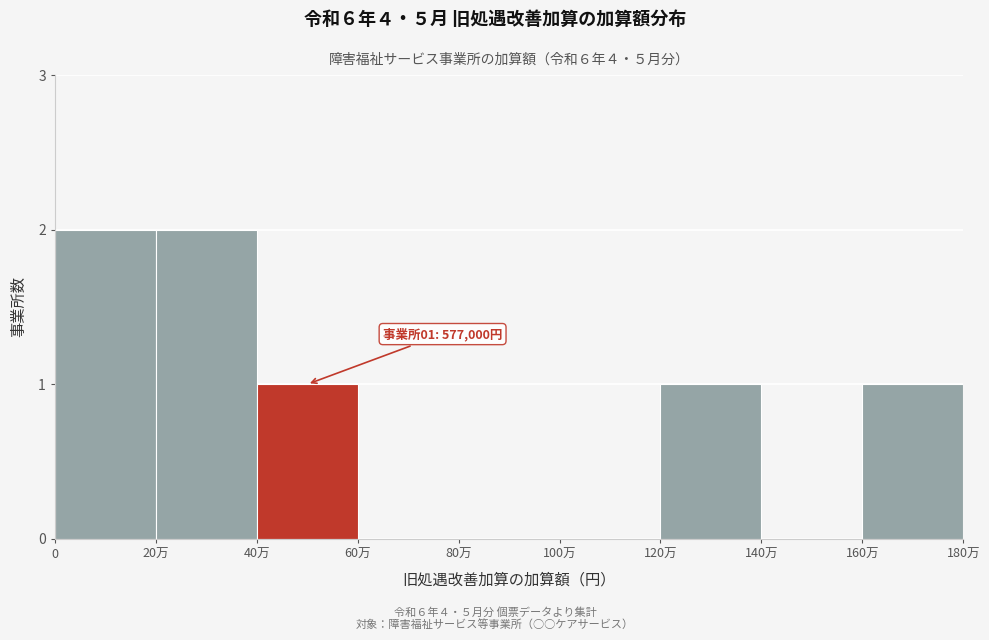

Reading left to right, transcribe all the data shown in this chart.

0=2	20万=2	40万=1	60万=0	80万=0	100万=0	120万=1	140万=0	160万=1